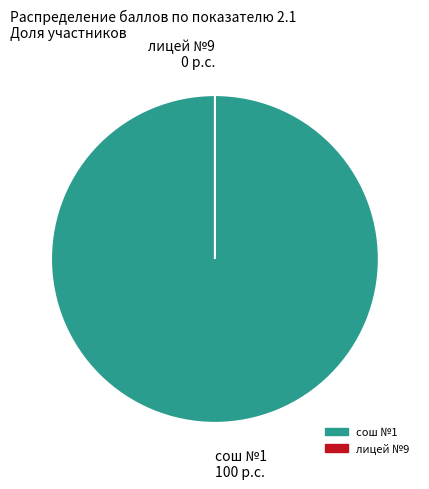

To the nearest percent, what percentage of the pie is сош №1?

100%